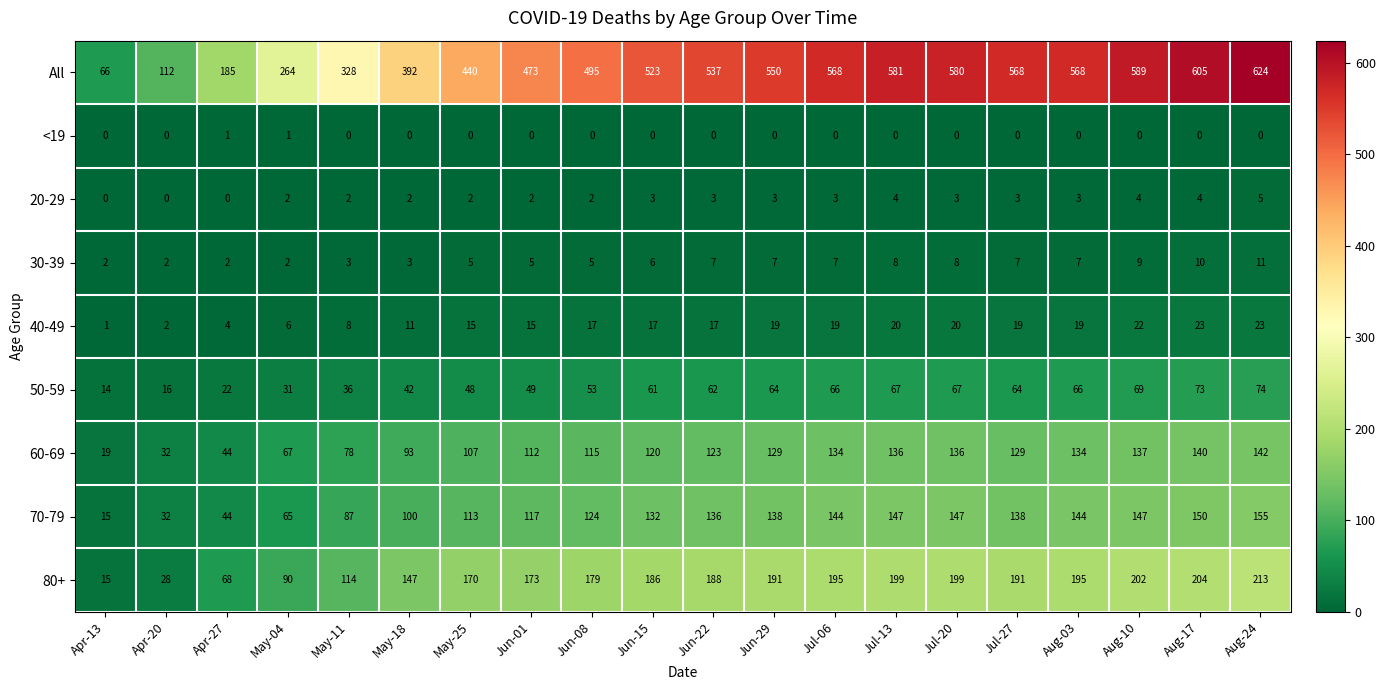

Between Jun-01 and Jun-29, which series saw the biggest shift?

All